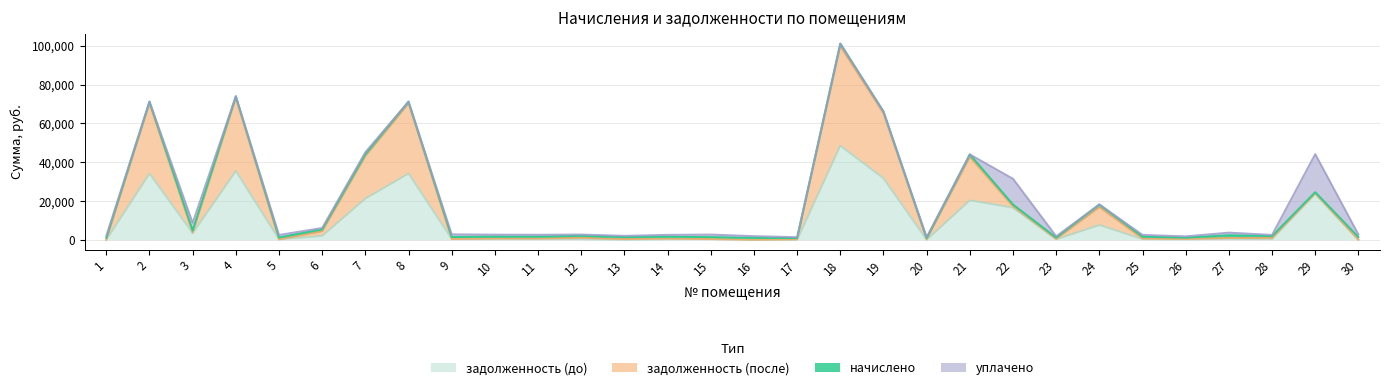

What is the difference between the maximum and second lowest values in the задолженность (до) series?

48485.2